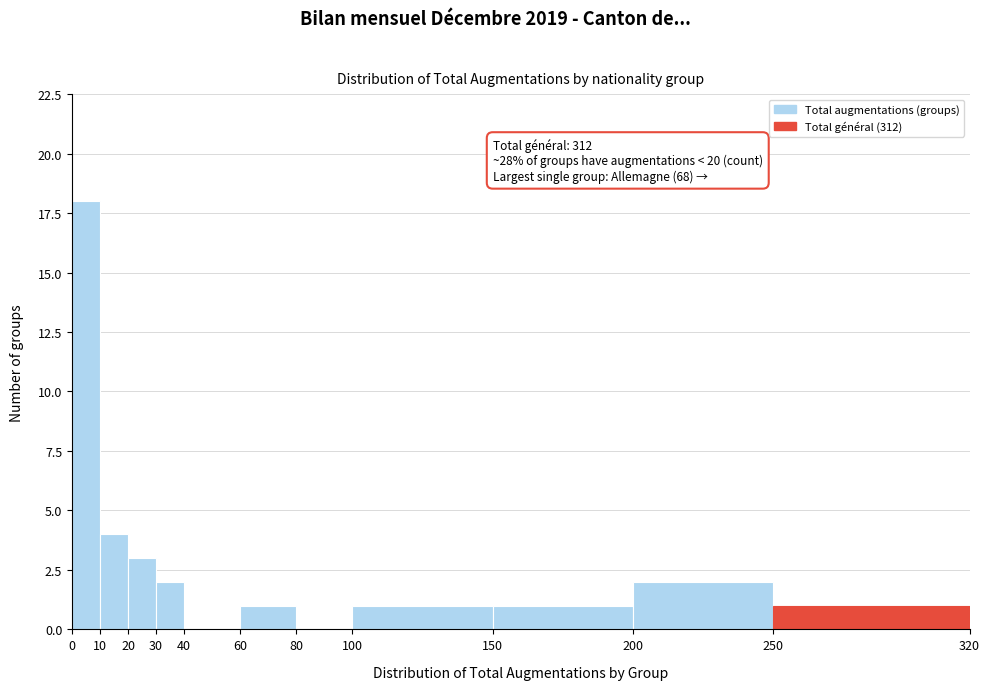

Over which range of the x-axis is the bar tallest?

0 to 10